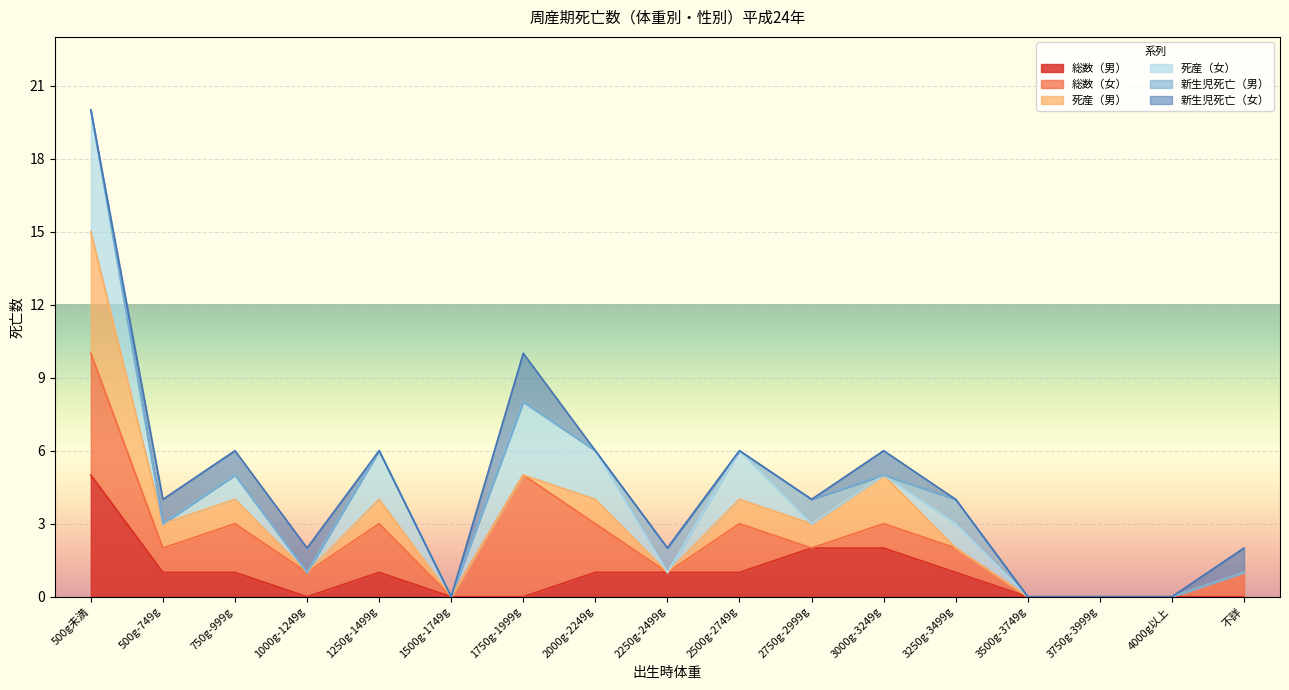

What are all the series names shown in the legend?

総数（男）, 総数（女）, 死産（男）, 死産（女）, 新生児死亡（男）, 新生児死亡（女）